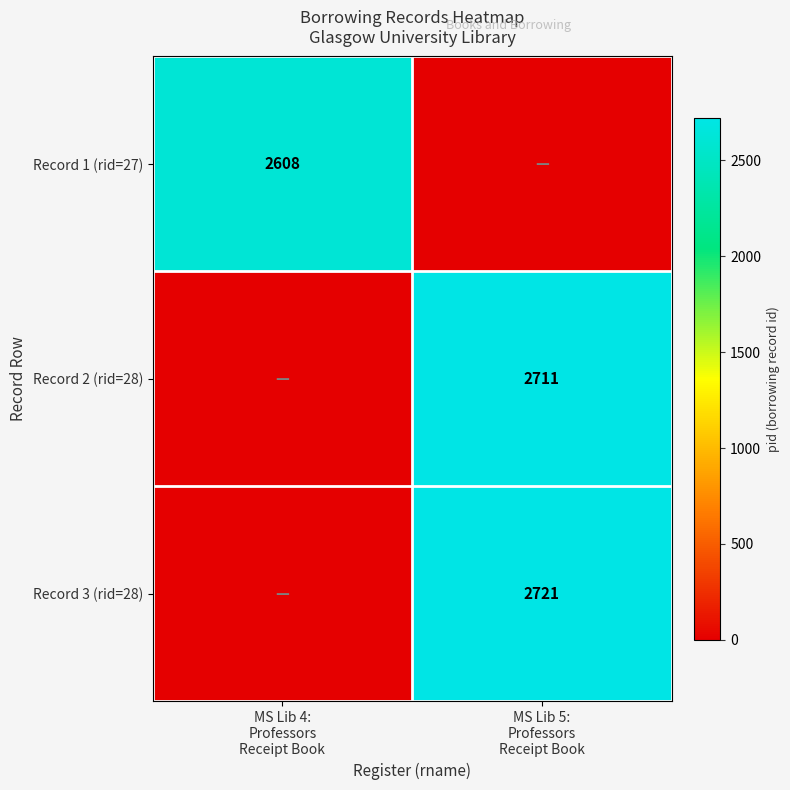

Is it true that Record 1 (rid=27) equals 855 at MS Lib 4: Professors Receipt Book?

False